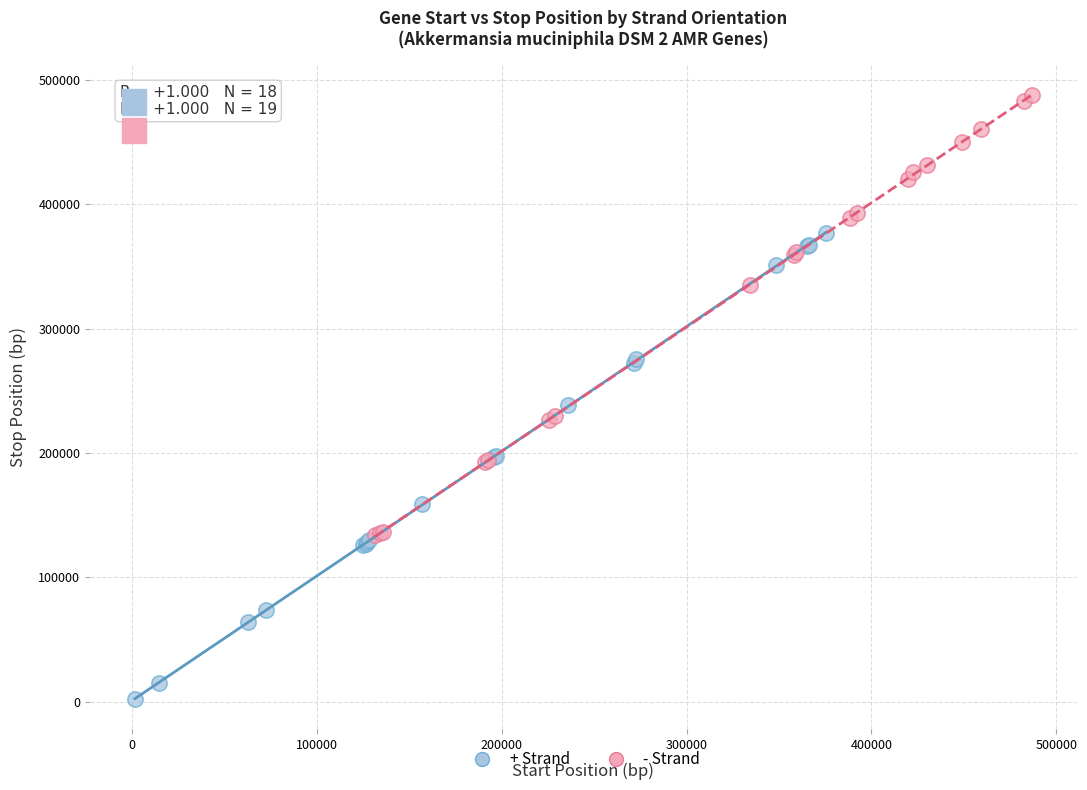

Which series has the widest spread of Y values?

+ Strand